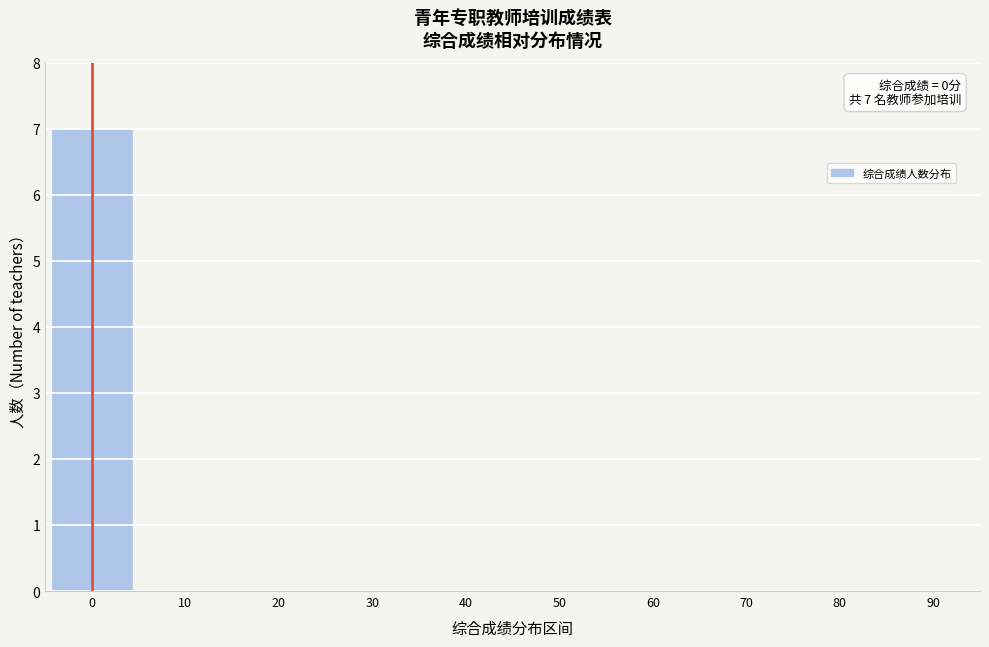

Reading right to left, extract all data points from this chart.

90=0	80=0	70=0	60=0	50=0	40=0	30=0	20=0	10=0	0=7